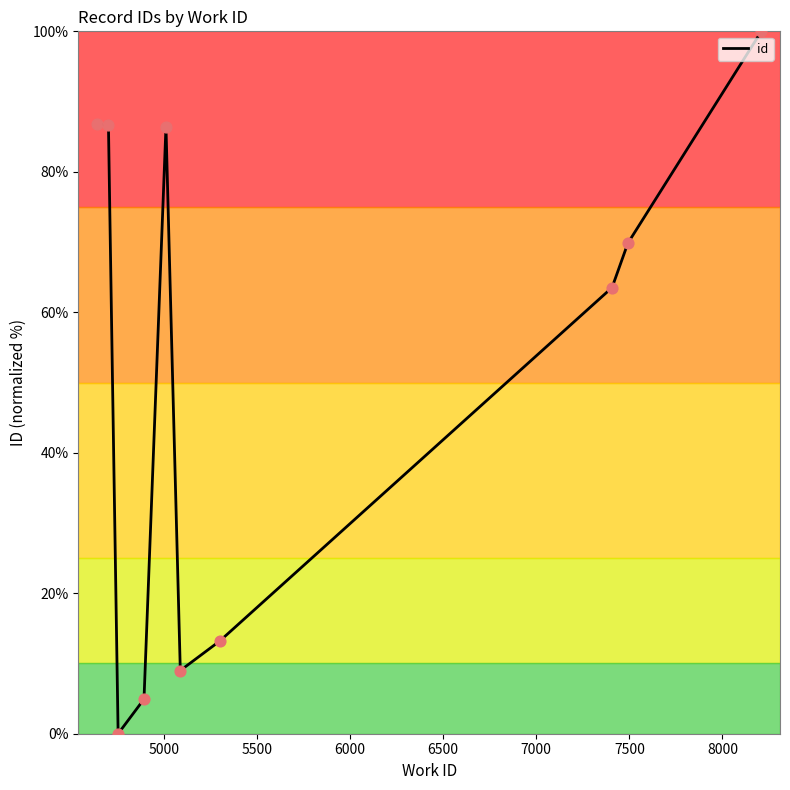

What is the difference between the maximum and minimum values?

100.0